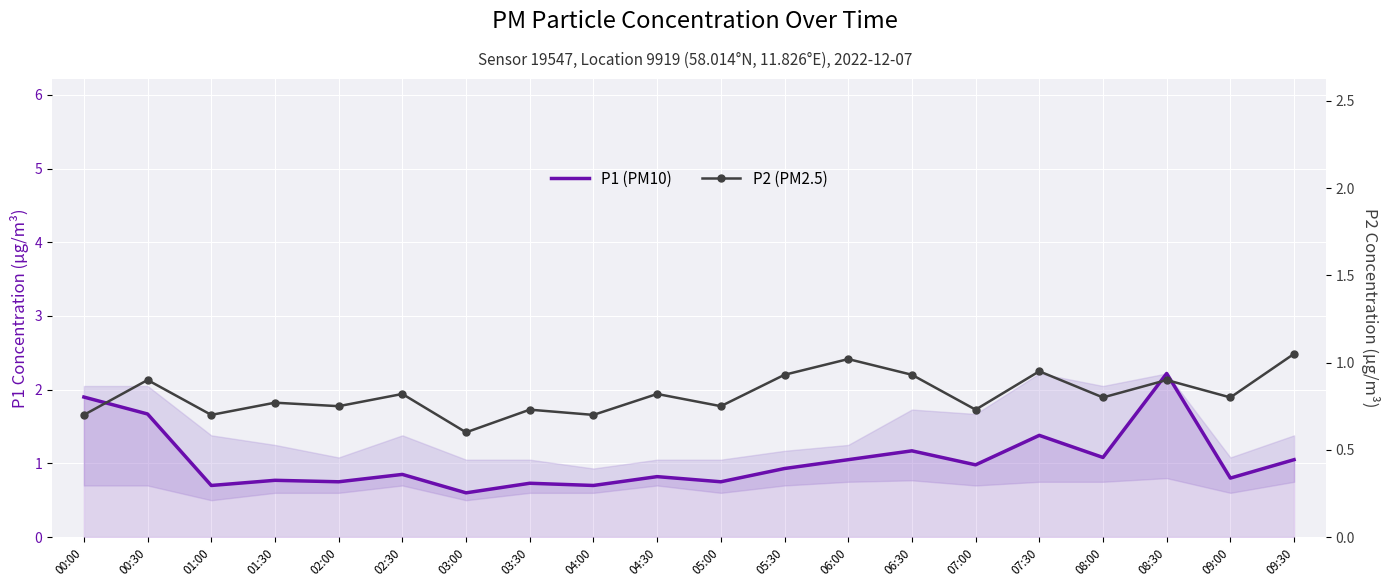

Where is P1 (PM10) nearest to the value 1?

07:00